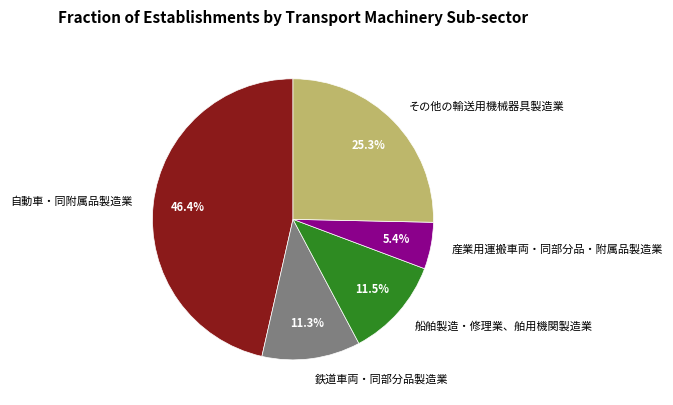

What portion of the pie excludes 自動車・同附属品製造業?

53.6%